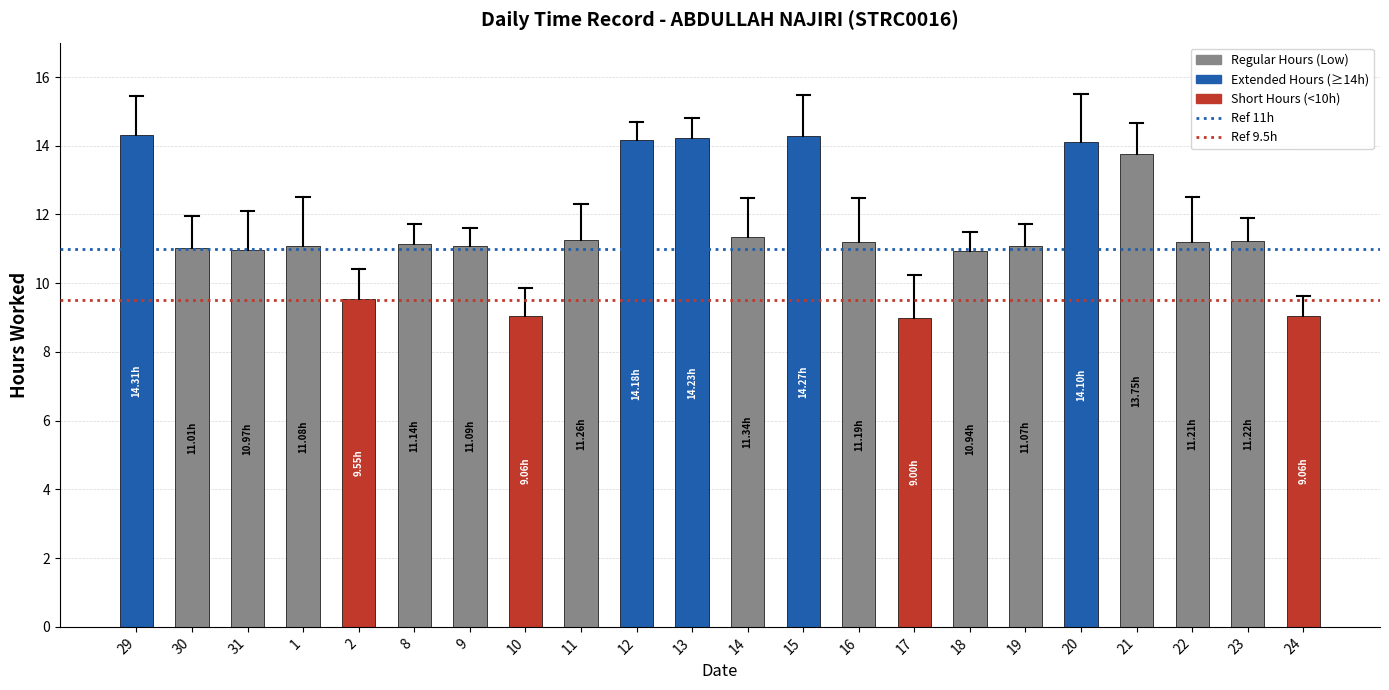

Where is the data nearest to the value 11?

30